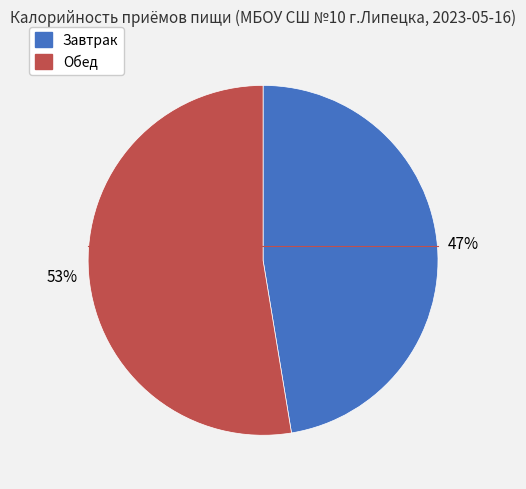

What is the largest slice in the pie chart?

Обед